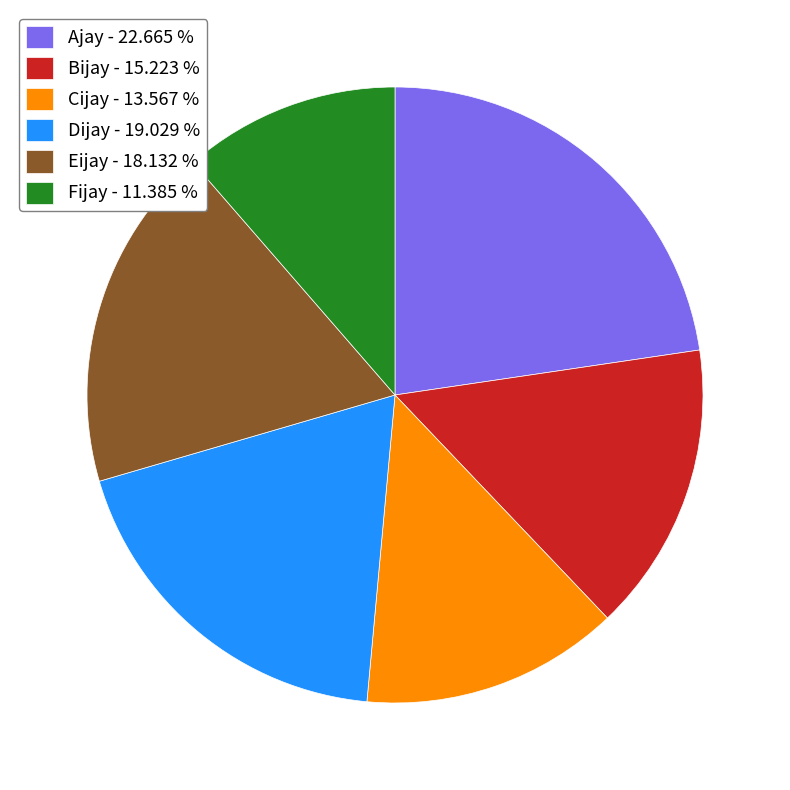

Count the number of slices in the pie.

6